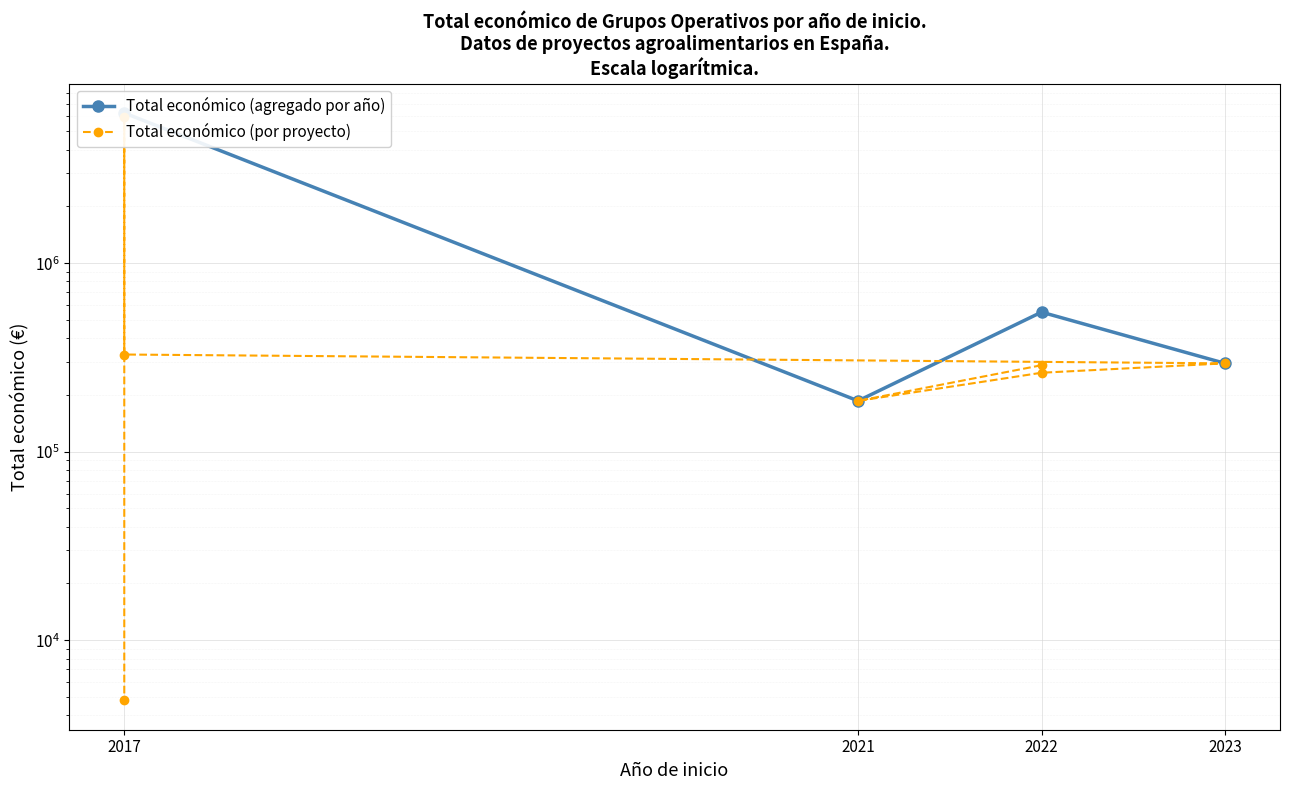

What is the ratio of the value at 2017 to the value at 2021?

1.8